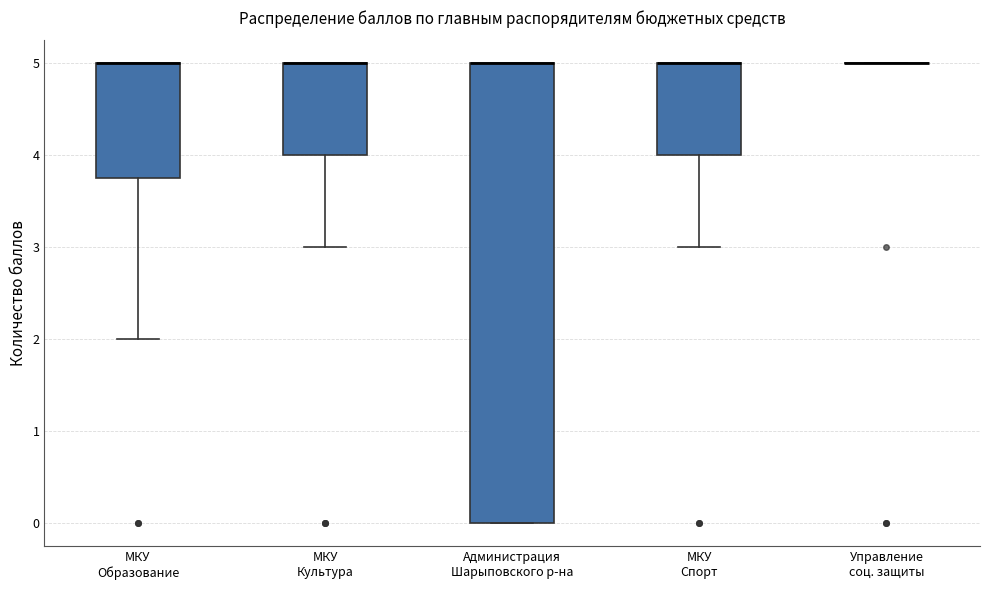

Where is the lower edge of the box for МКУ Образование on the y-axis? The values are not printed on the chart, so give them approximately, as read against the axis.

3.8